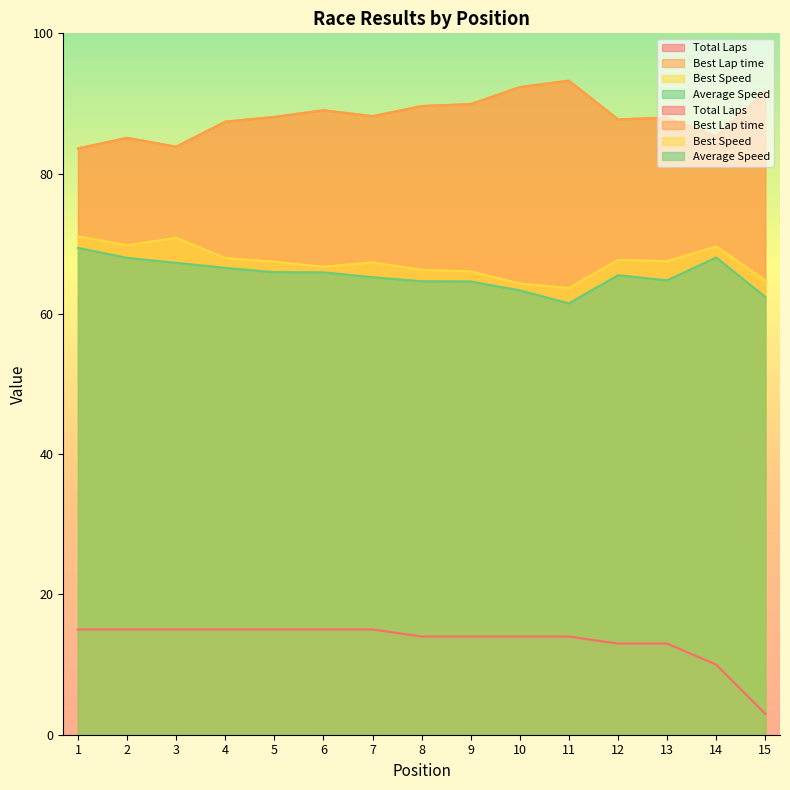

What are all the series names shown in the legend?

Total Laps, Best Lap time, Best Speed, Average Speed